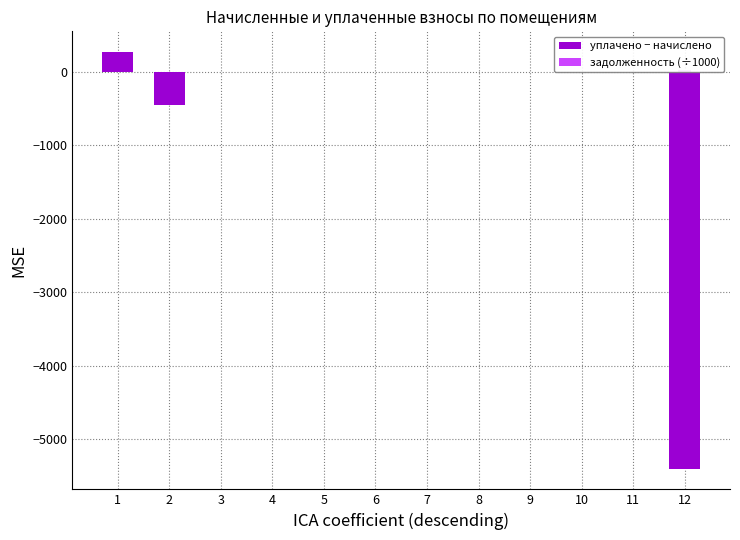

Rank the series by their average value, from lowest to highest.

уплачено − начислено, задолженность (÷1000)